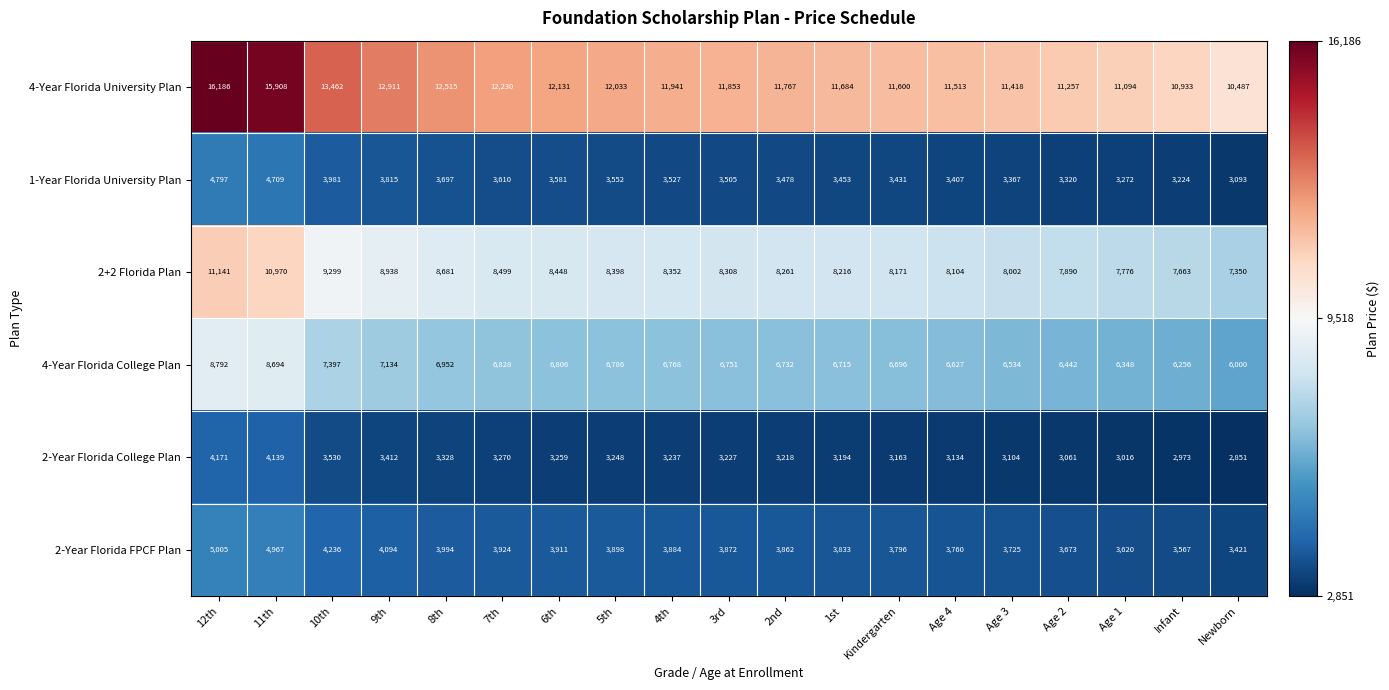

Where is 2+2 Florida Plan nearest to the value 9245?

10th